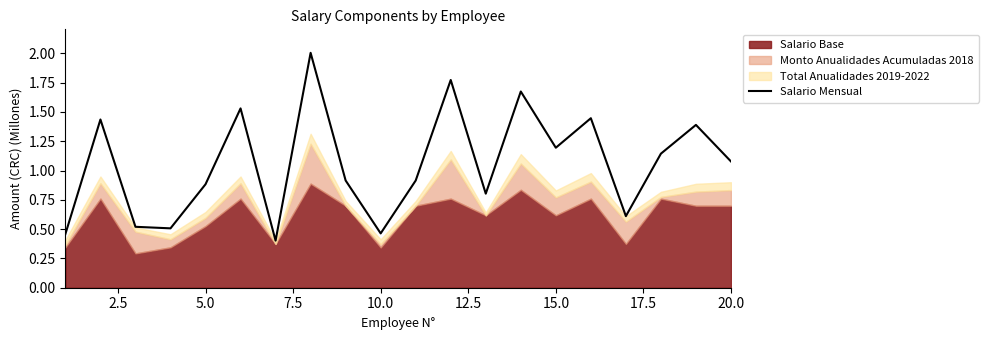

Reading left to right, transcribe all the data shown in this chart.

0.5	1.4	0.5	0.5	0.9	1.5	0.4	2.0	0.9	0.5	0.9	1.8	0.8	1.7	1.2	1.4	0.6	1.1	1.4	1.1